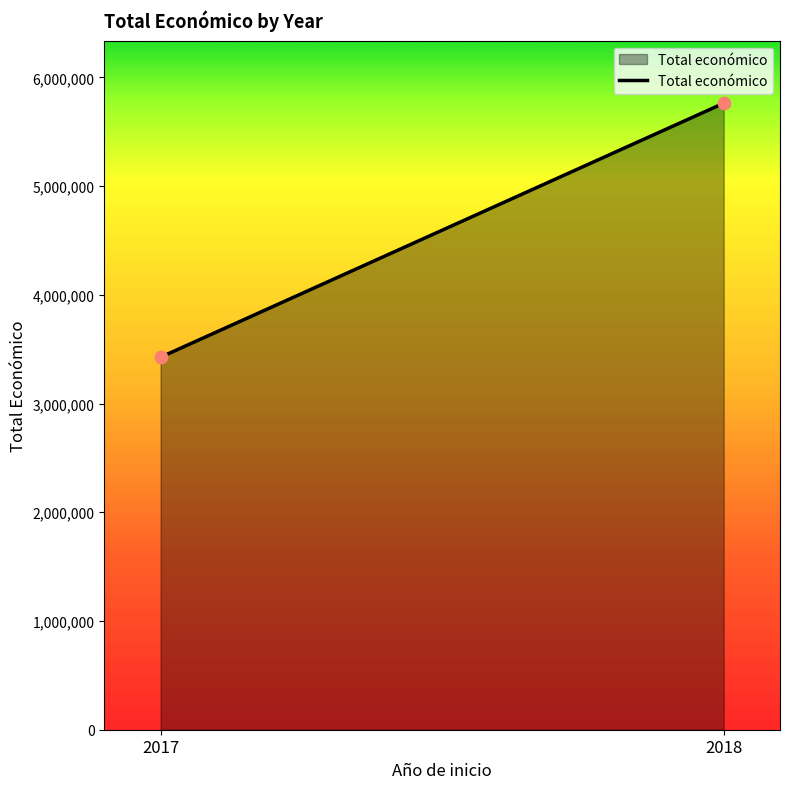

What is the average Y value?

4594649